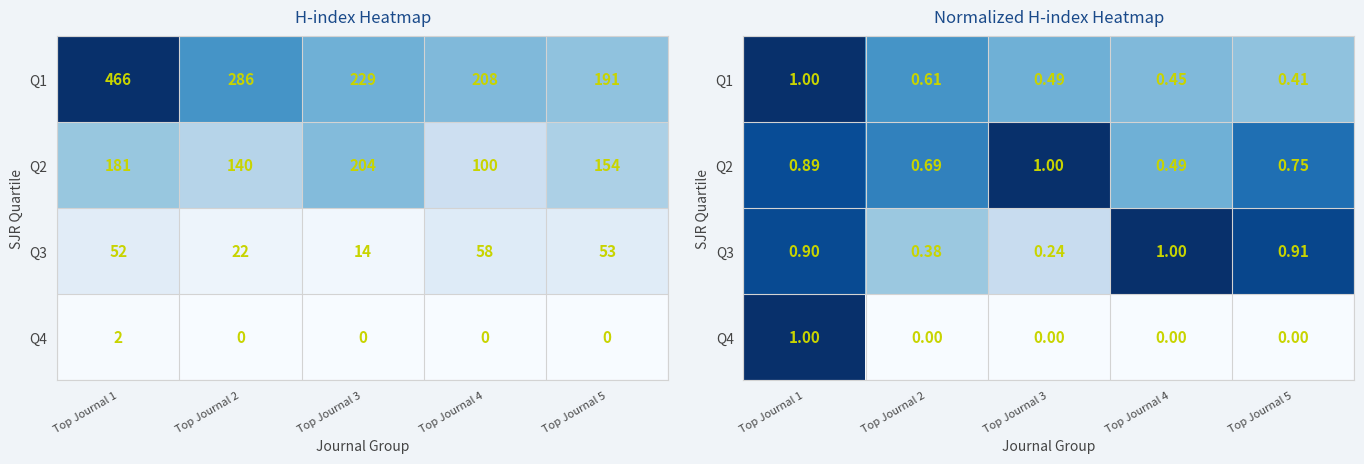

The Q2 series shows 0.5 at Top Journal 1. True or false?

False